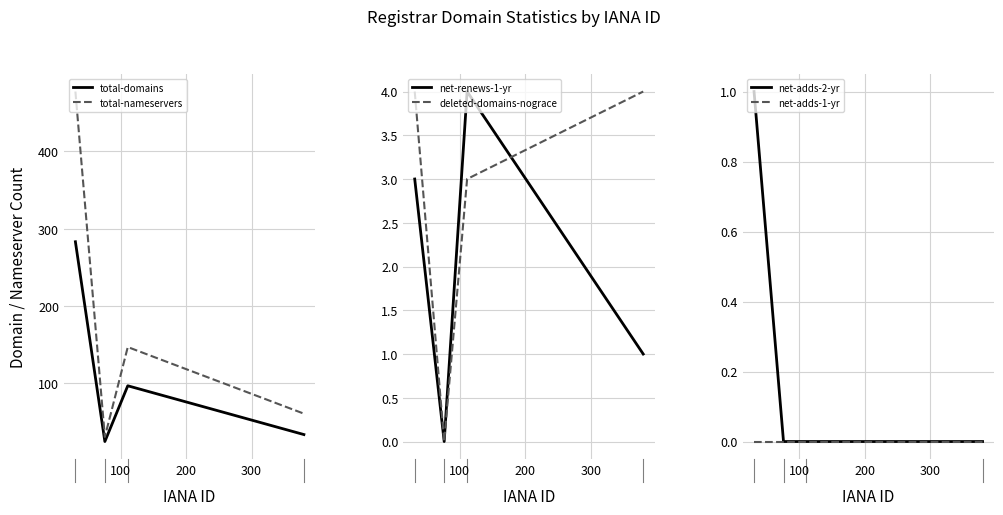

What is the highest value of the net-renews-1-yr series?

4